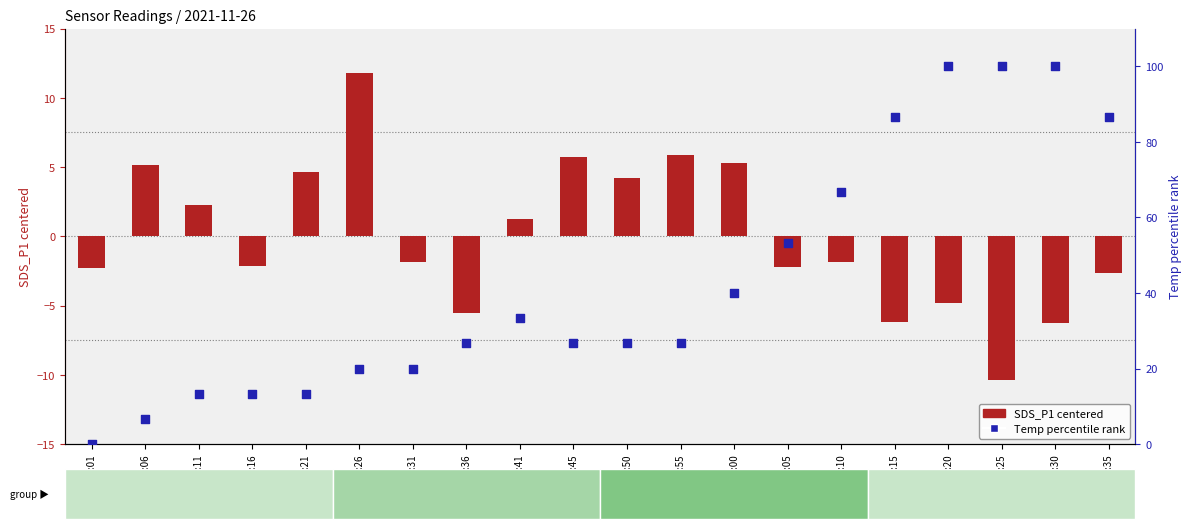

Is the value of Temp percentile rank at 05:11 greater than the value of SDS_P1 (centered) at 05:50?

Yes